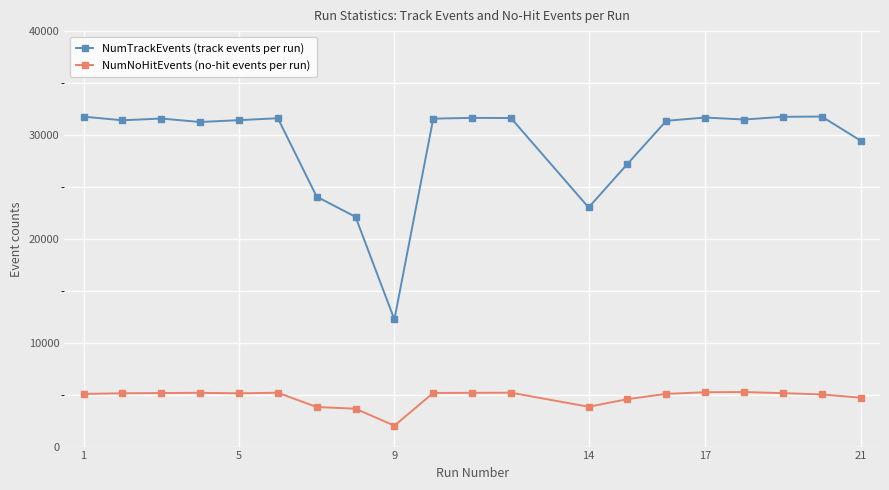

Which series has the widest spread of values?

NumTrackEvents (track events per run)